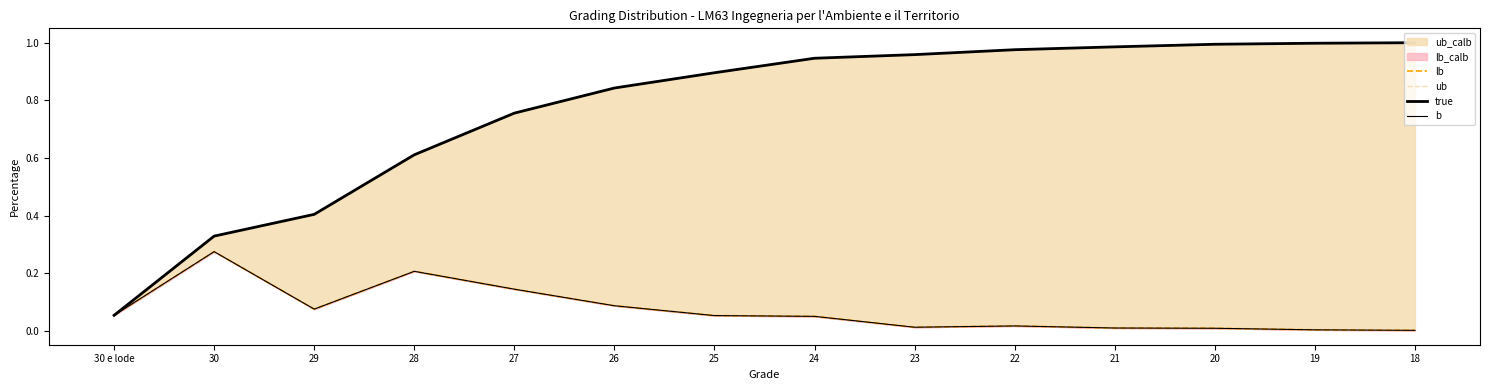

Between 29 and 22, which series saw the biggest shift?

ub